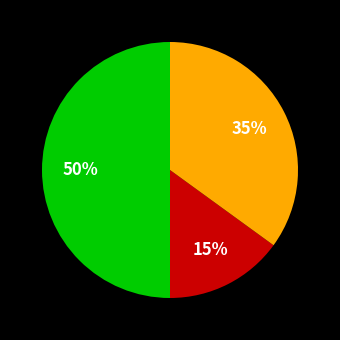

To the nearest percent, what is the difference between the largest and smallest slice percentages?

35%